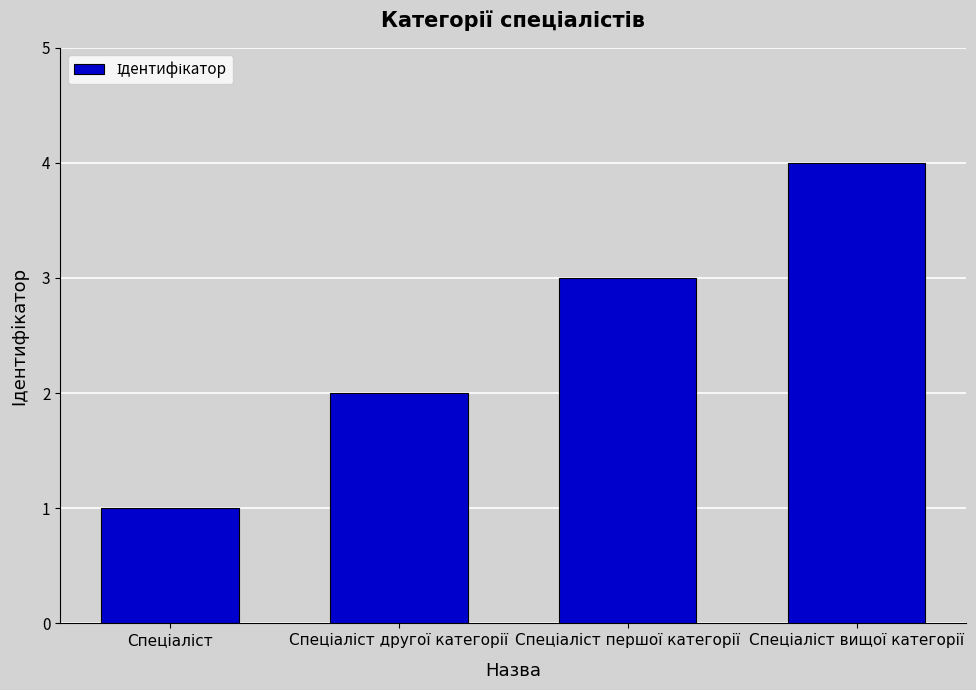

What is the maximum value shown in the chart?

4